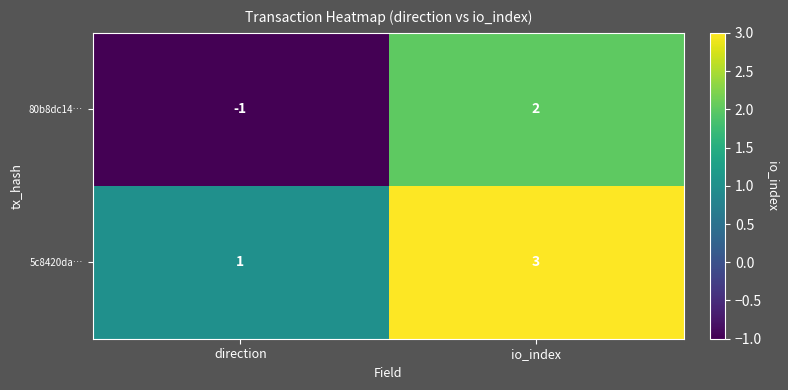

Where is 80b8dc14… nearest to the value 0?

direction